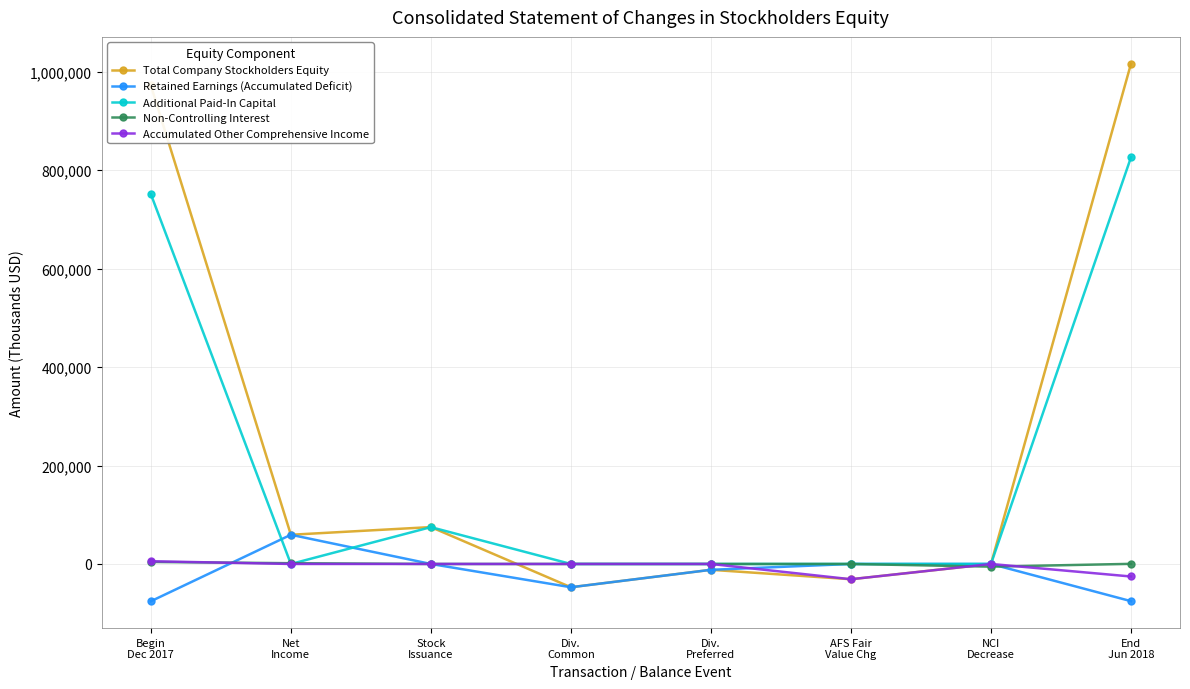

Where does the Accumulated Other Comprehensive Income series first go above 0?

Begin
Dec 2017